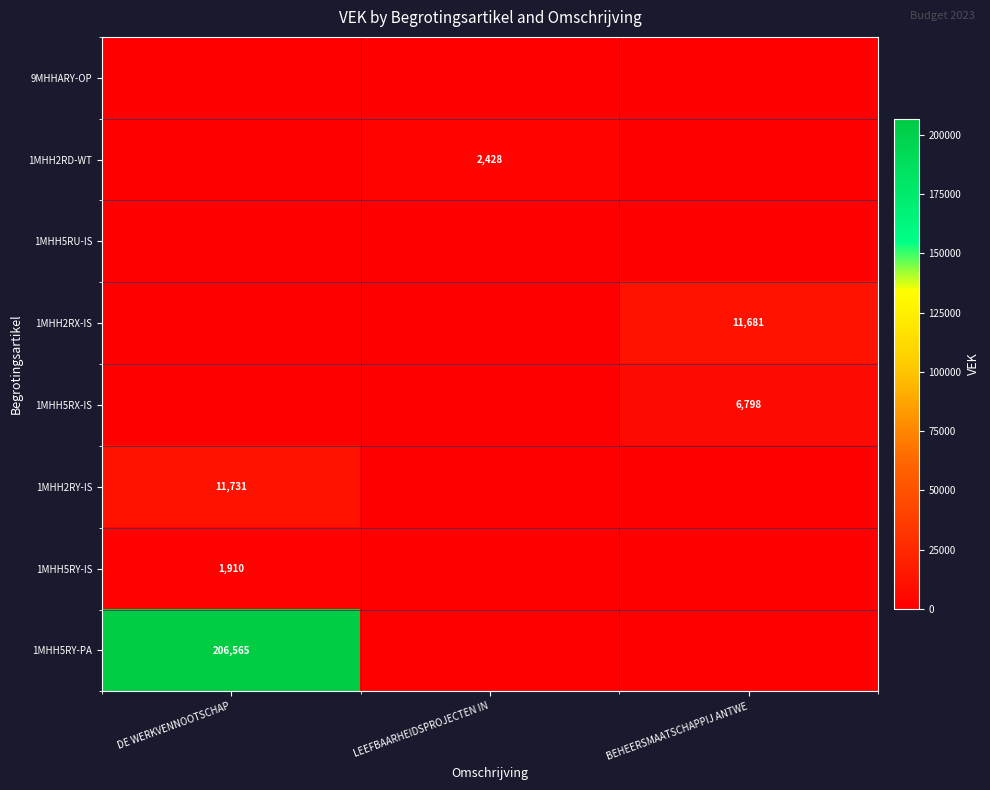

At how many categories does at least one series exceed 200504?

1